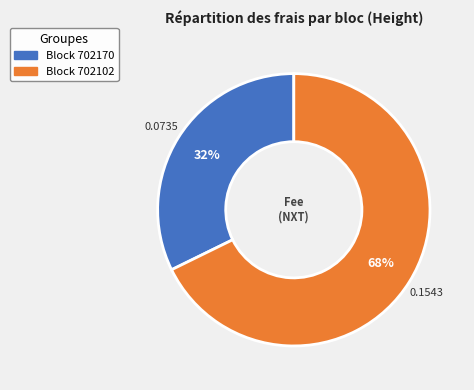

Is there a majority slice in this chart?

Yes